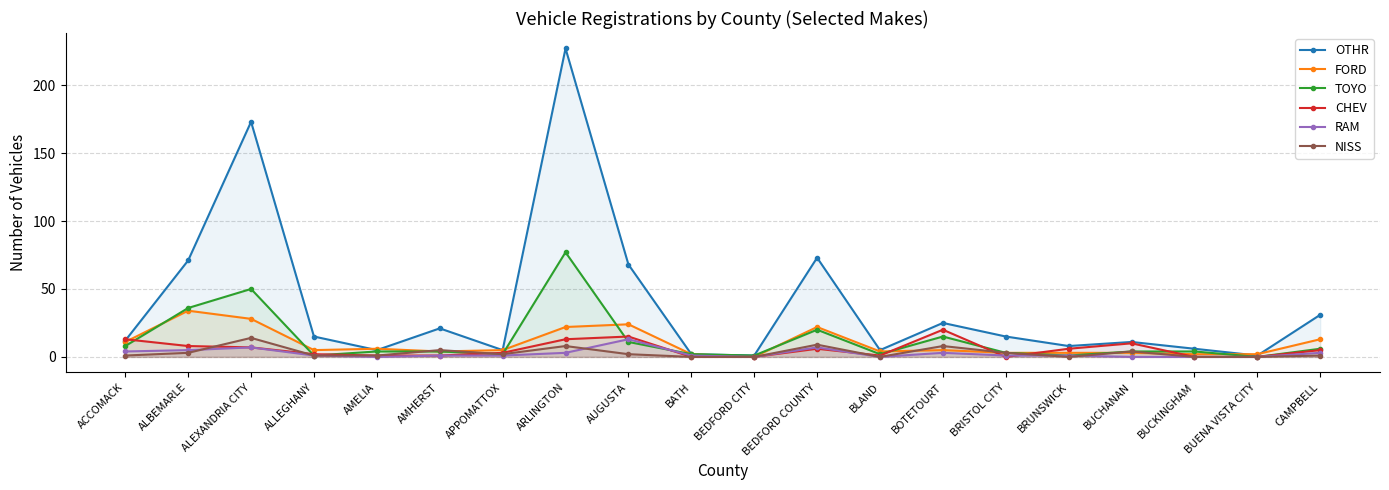

What value does the TOYO series have at BRISTOL CITY?

3